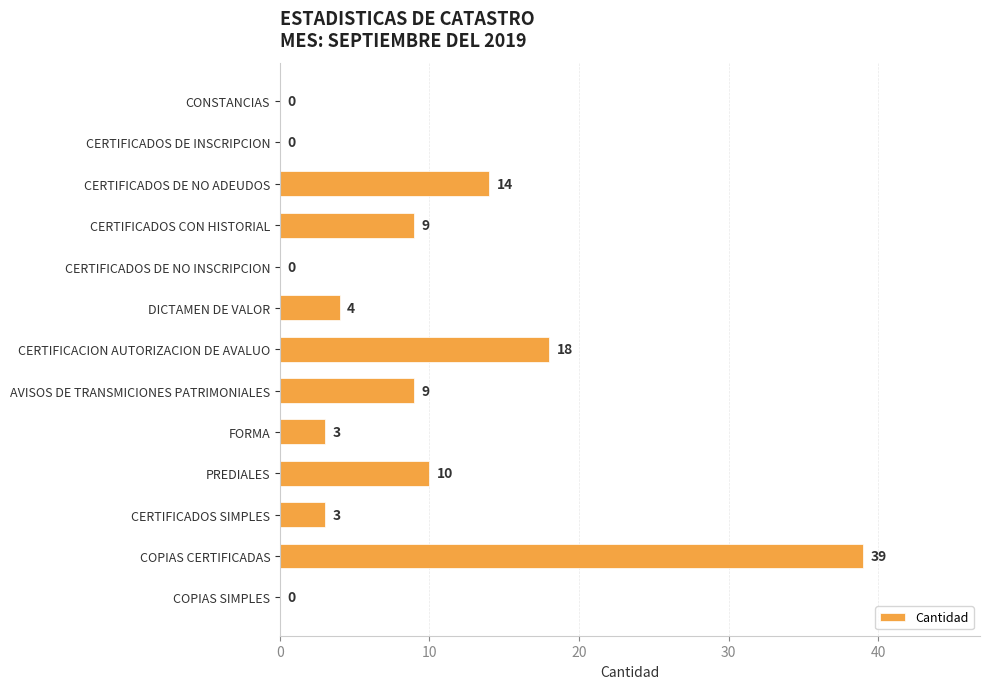

What is the average value?

8